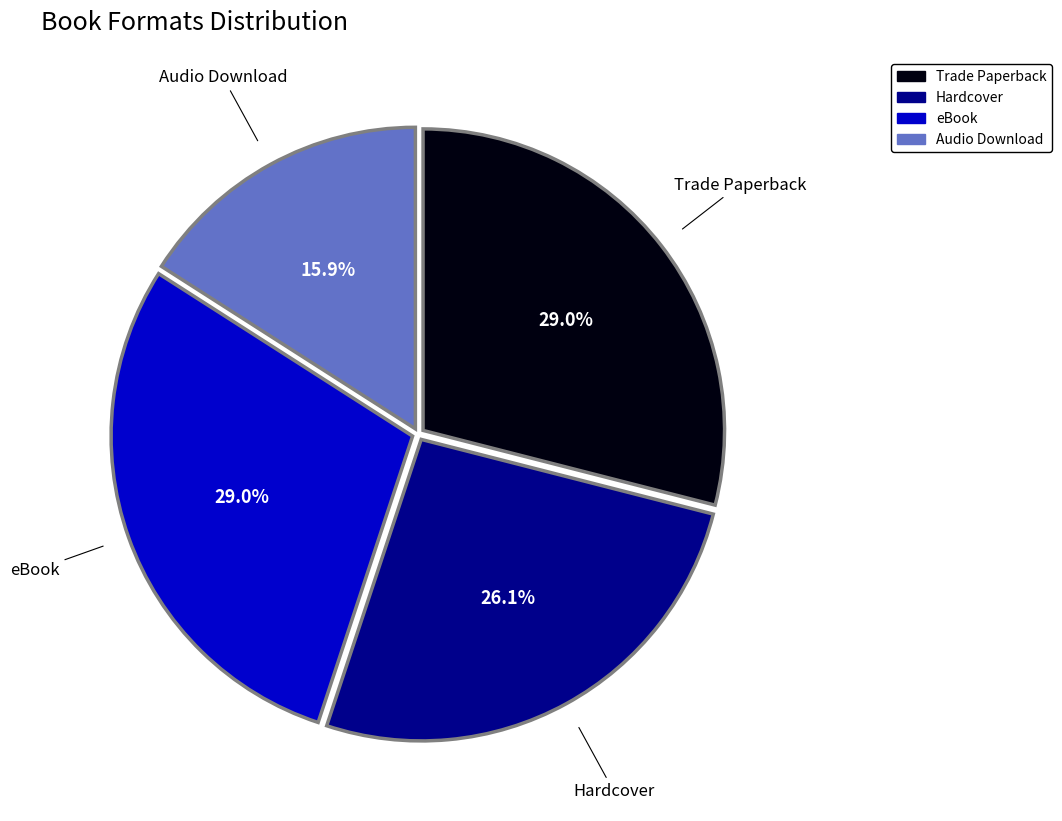

To the nearest percent, what is the combined percentage of Trade Paperback and Hardcover?

55%